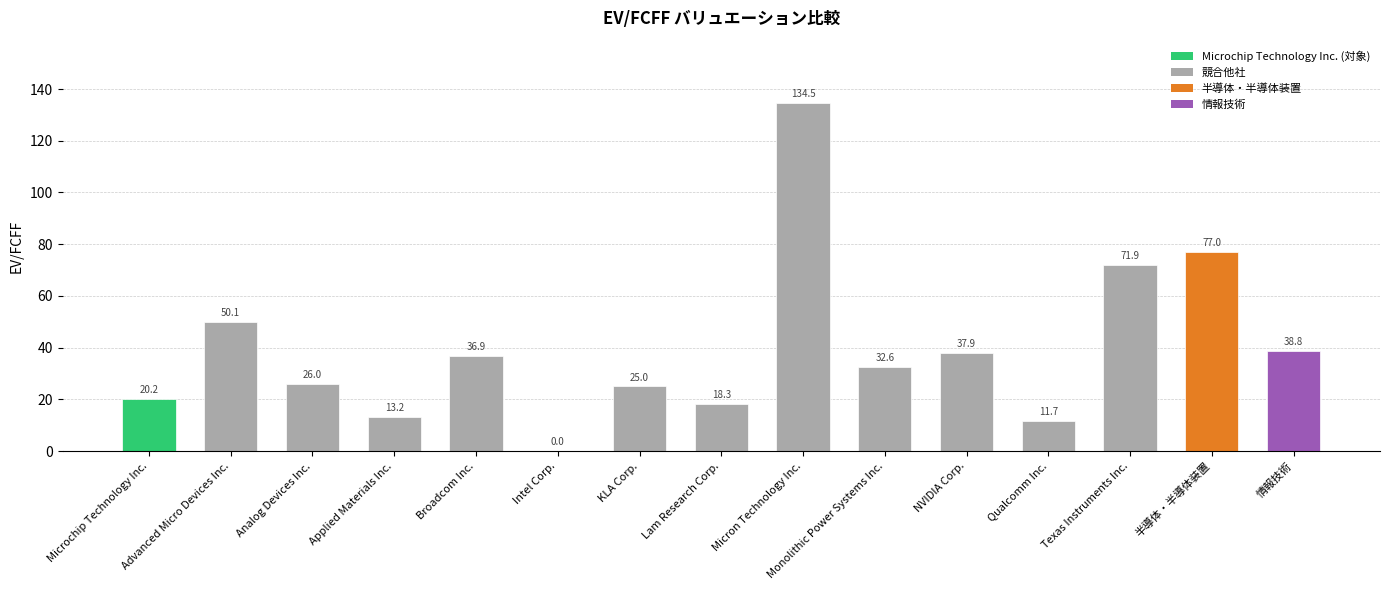

What is the sum of the values at KLA Corp. and Applied Materials Inc.?

38.3